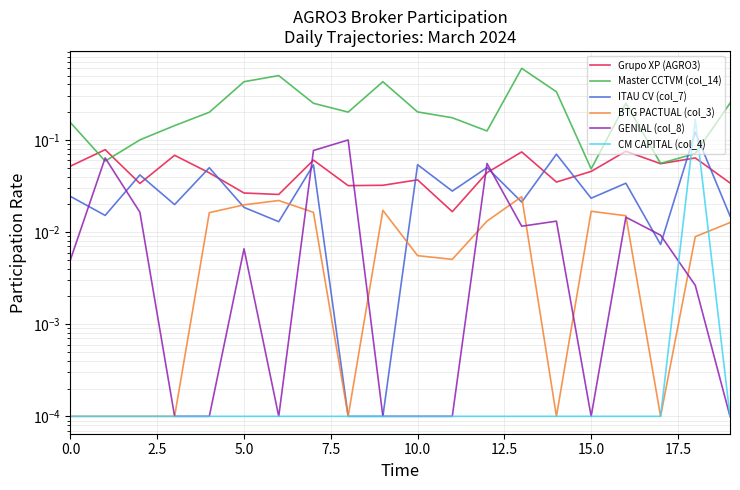

Is this an area chart (filled region under the line)?

No